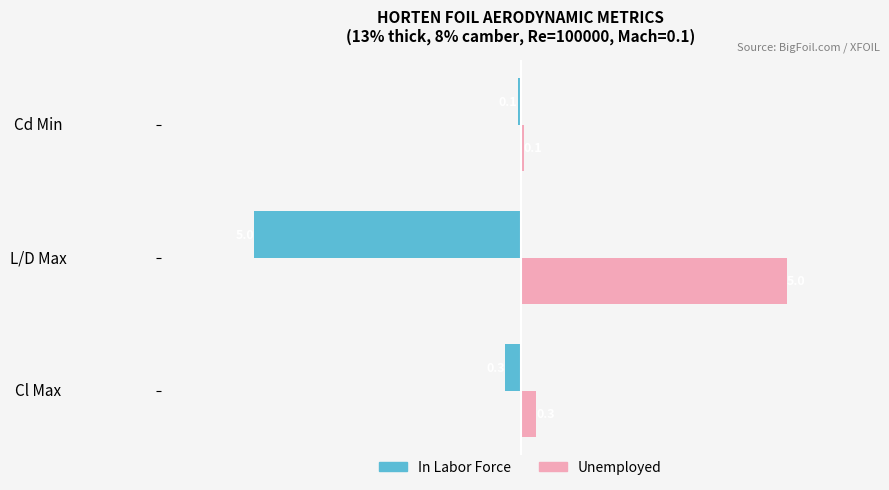

At which category does the chart reach its peak across all series?

L/D Max